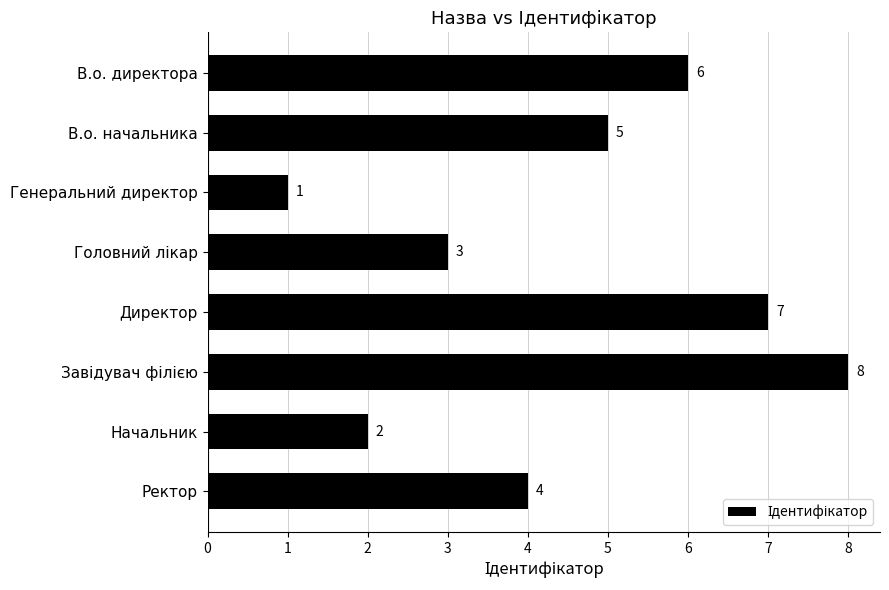

The chart shows a value of 4 at Ректор. True or false?

True